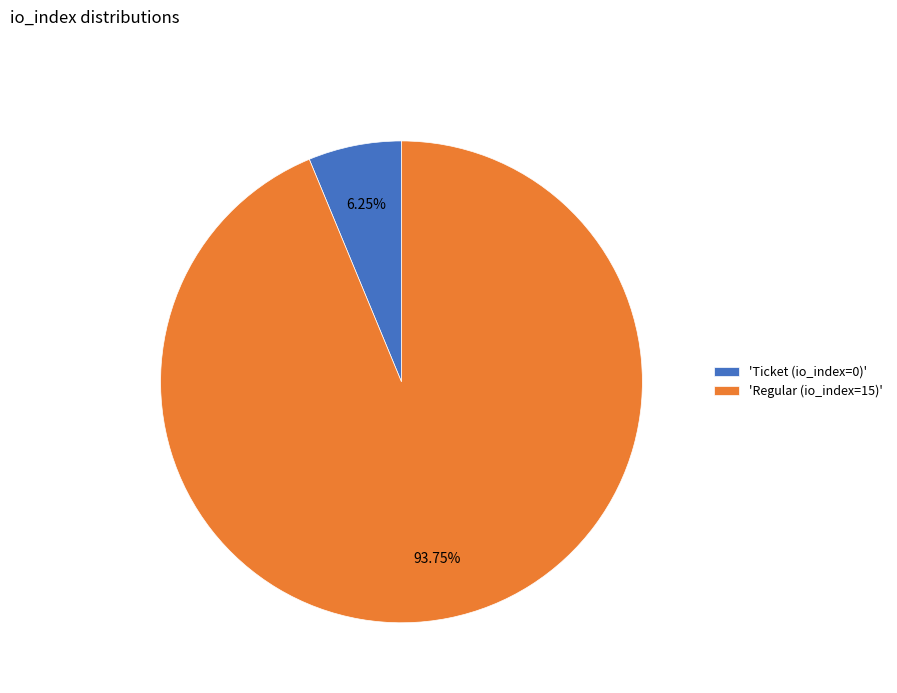

What is the majority slice?

'Regular (io_index=15)'